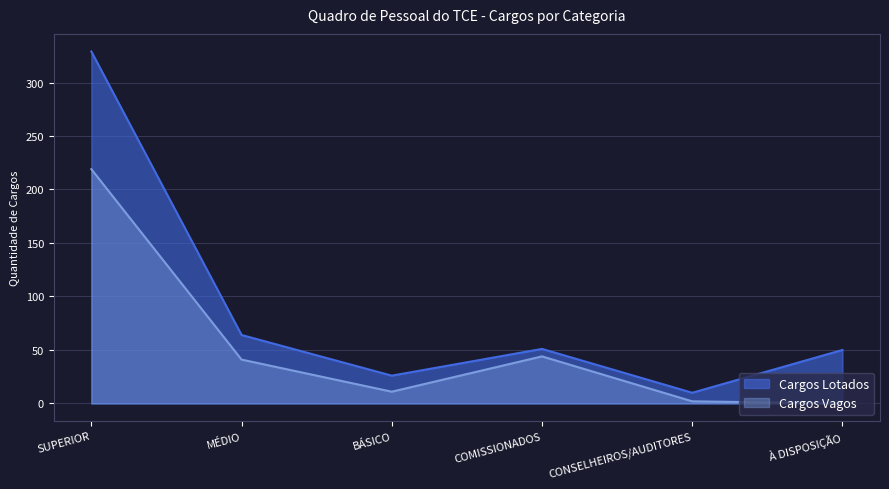

Reading left to right, list all the values displayed in this chart.

Cargos Vagos: SUPERIOR=219	MÉDIO=41	BÁSICO=11	COMISSIONADOS=44	CONSELHEIROS/AUDITORES=2	À DISPOSIÇÃO=0
Cargos Lotados: SUPERIOR=329	MÉDIO=64	BÁSICO=26	COMISSIONADOS=51	CONSELHEIROS/AUDITORES=10	À DISPOSIÇÃO=50